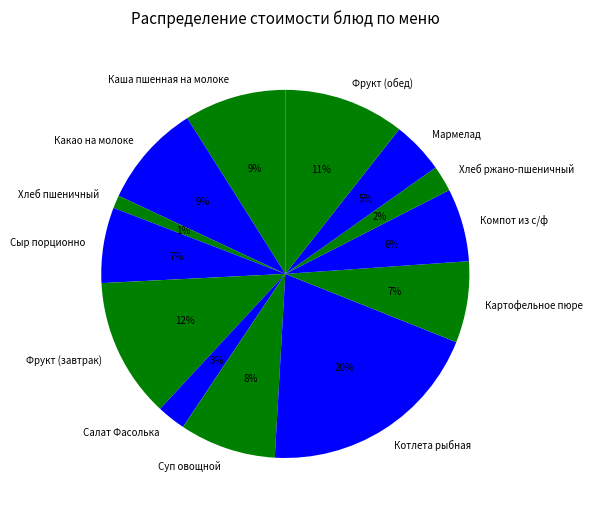

Do Салат Фасолька and Хлеб пшеничный together represent more than half of the pie?

No